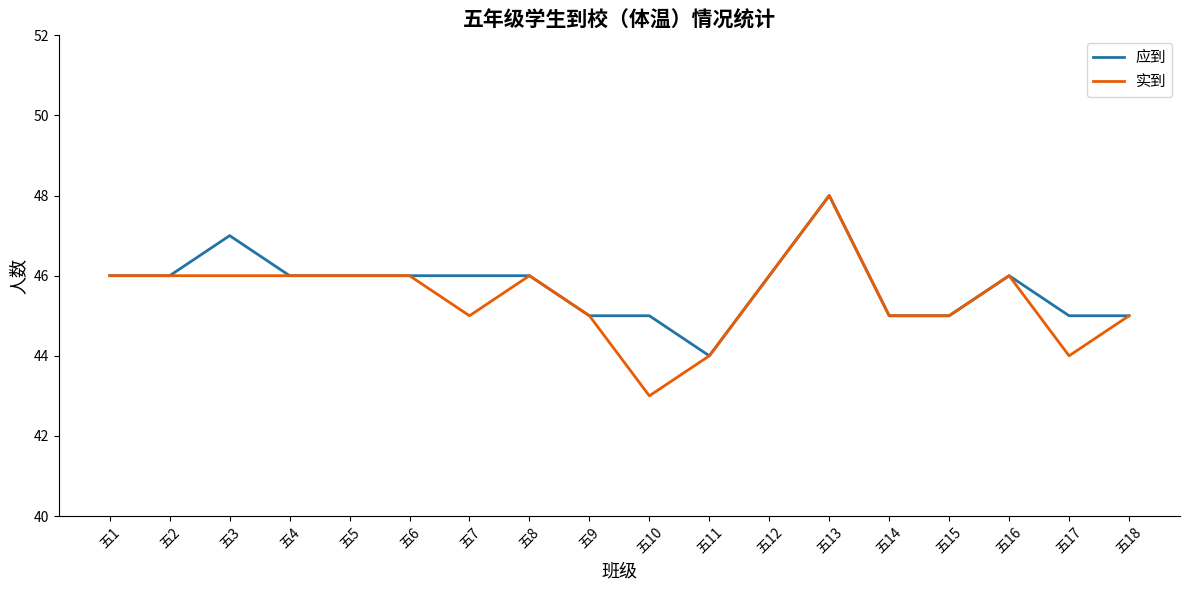

Reading right to left, transcribe all the data shown in this chart.

应到: 五18=45	五17=45	五16=46	五15=45	五14=45	五13=48	五12=46	五11=44	五10=45	五9=45	五8=46	五7=46	五6=46	五5=46	五4=46	五3=47	五2=46	五1=46
实到: 五18=45	五17=44	五16=46	五15=45	五14=45	五13=48	五12=46	五11=44	五10=43	五9=45	五8=46	五7=45	五6=46	五5=46	五4=46	五3=46	五2=46	五1=46